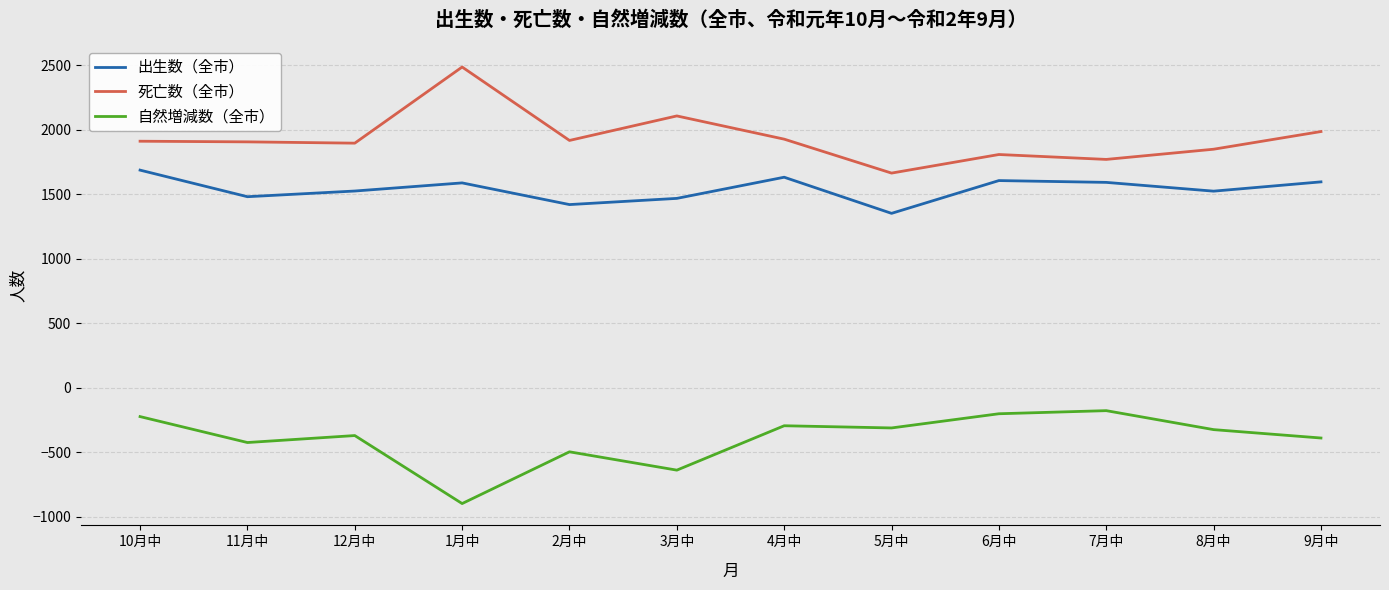

What is the difference between the second highest and second lowest values in the 出生数（全市） series?

212